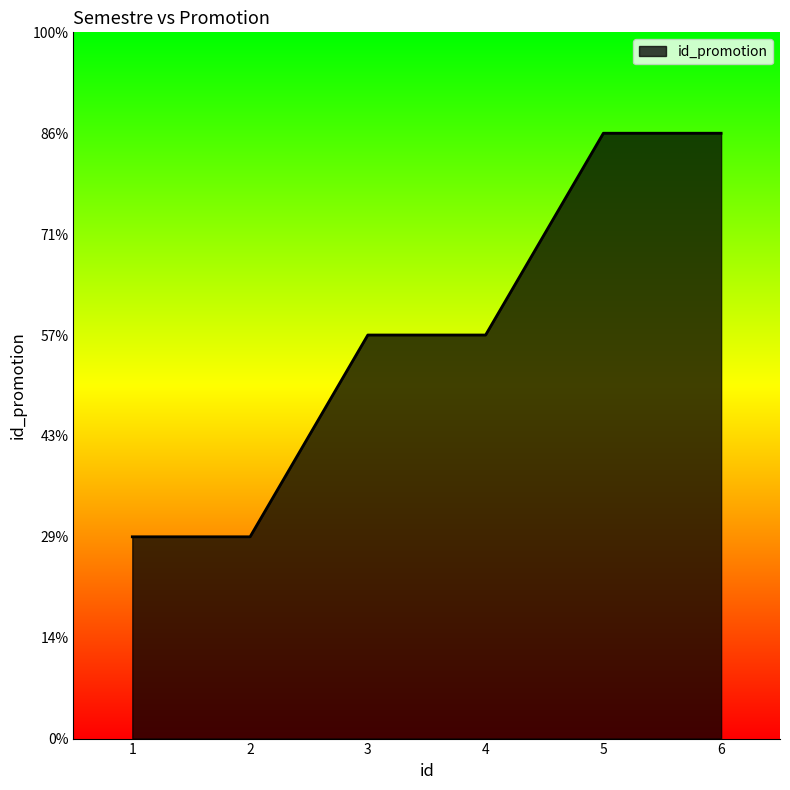

At which label is the value closest to 2?

3